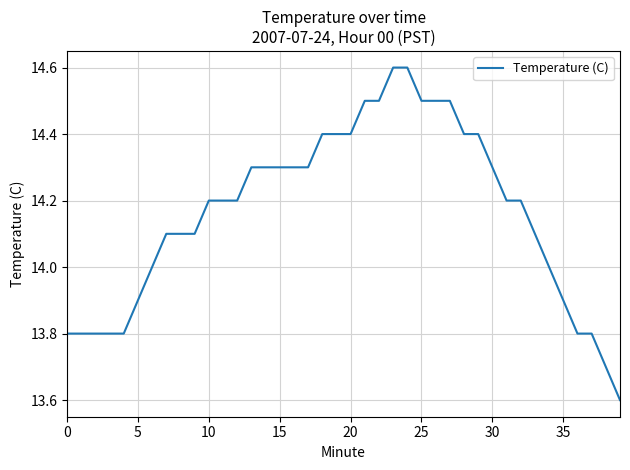

What is the difference between the maximum and minimum values?

1.0